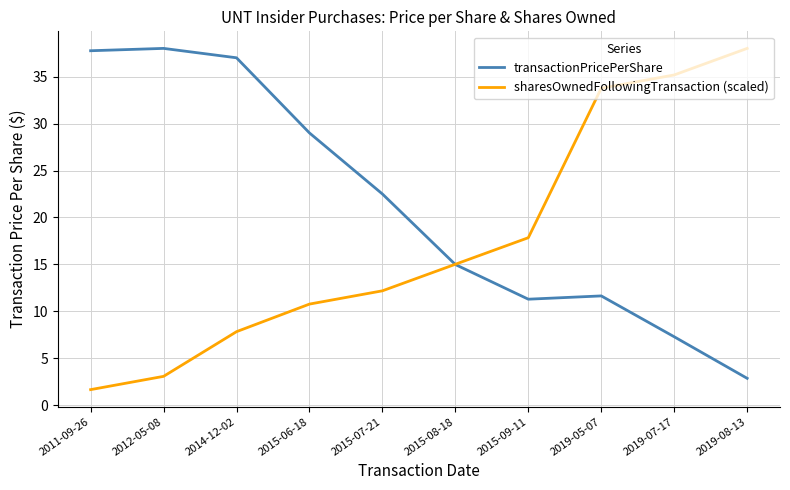

What is the spread (max minus min) of values at 2011-09-26?

36.1